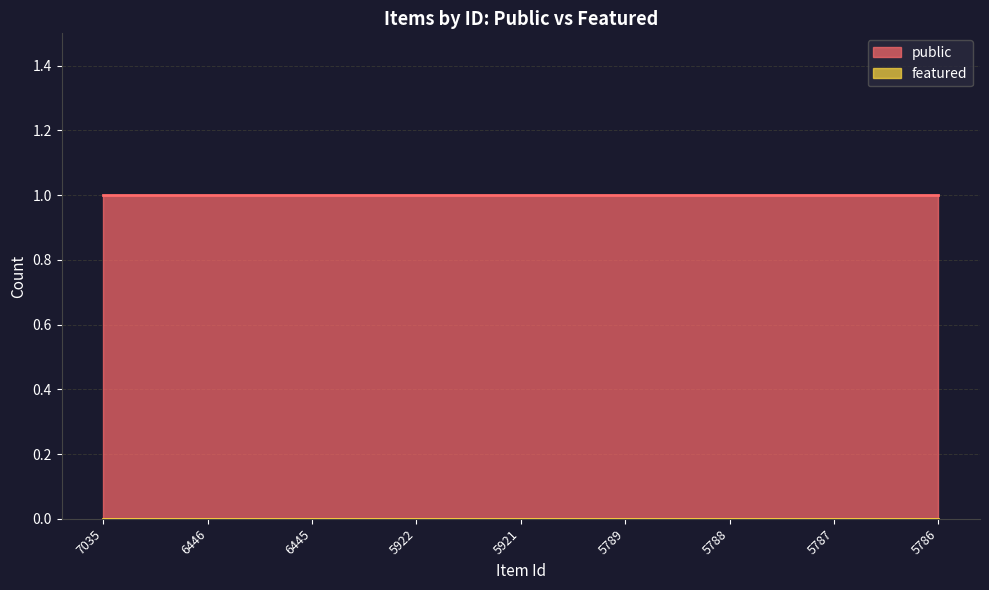

Which label corresponds to the largest value in the chart?

7035